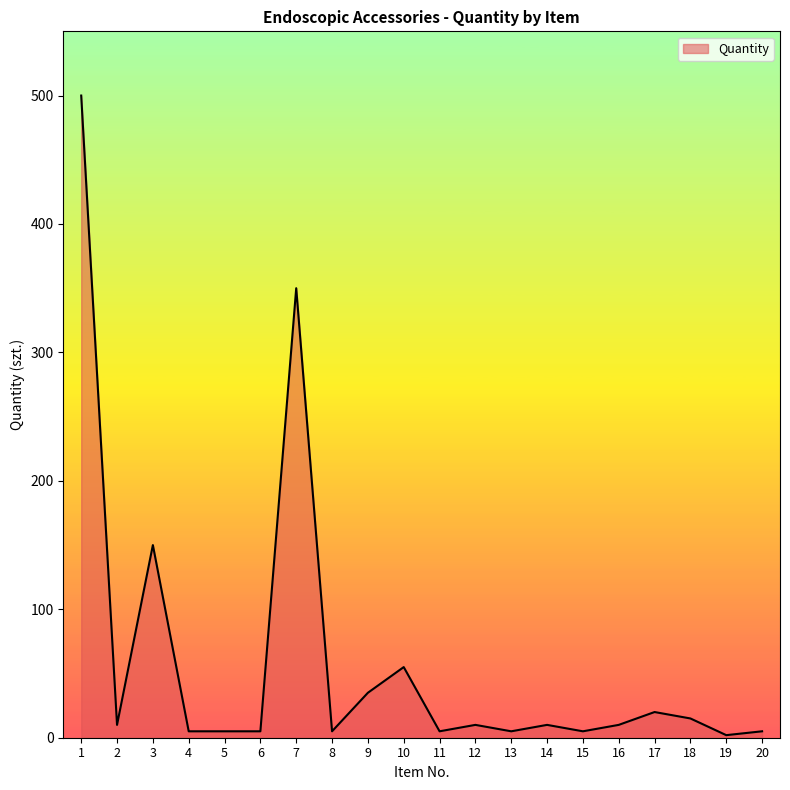

How many distinct data groups are displayed?

1